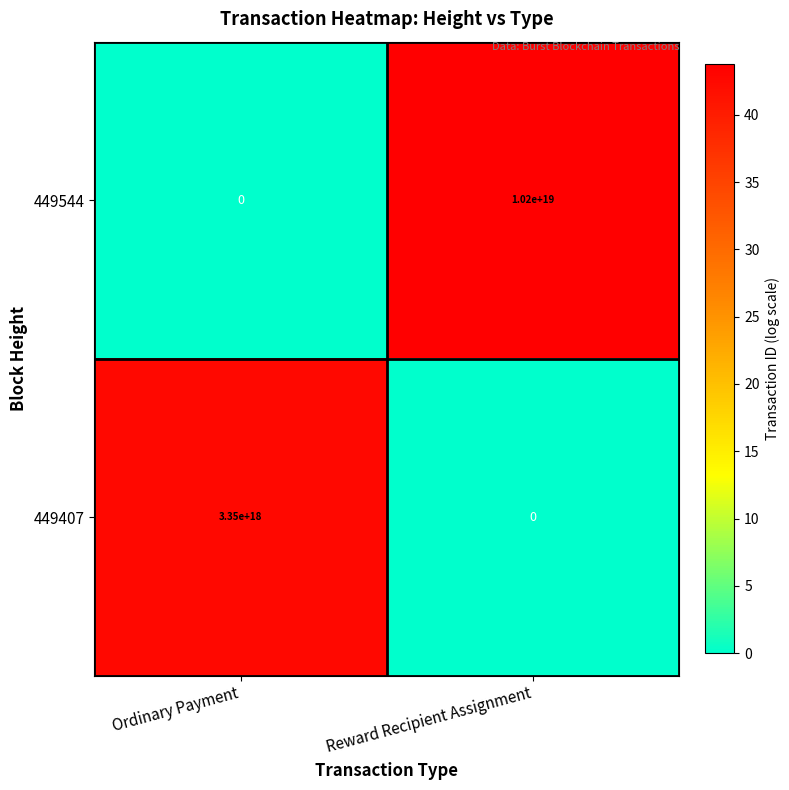

Which category has the lowest value in the 449544 series?

Ordinary Payment